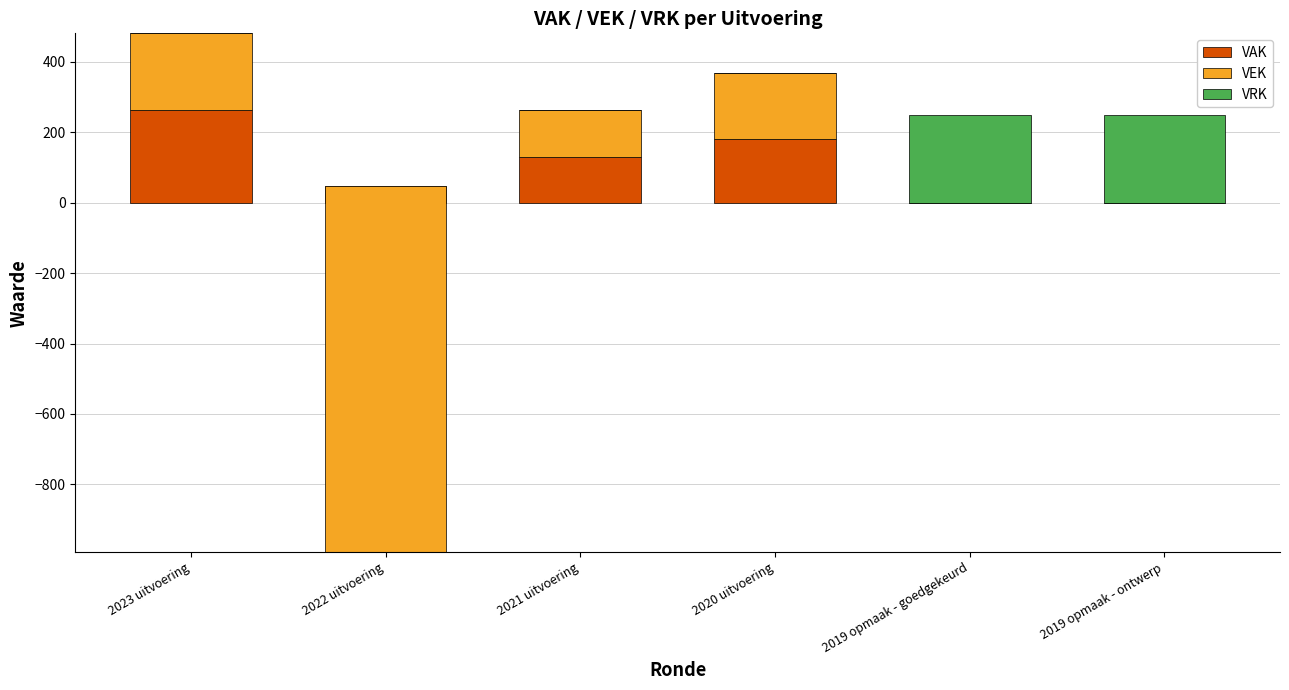

What is the sum of the VEK values at 2023 uitvoering and 2021 uitvoering?

350